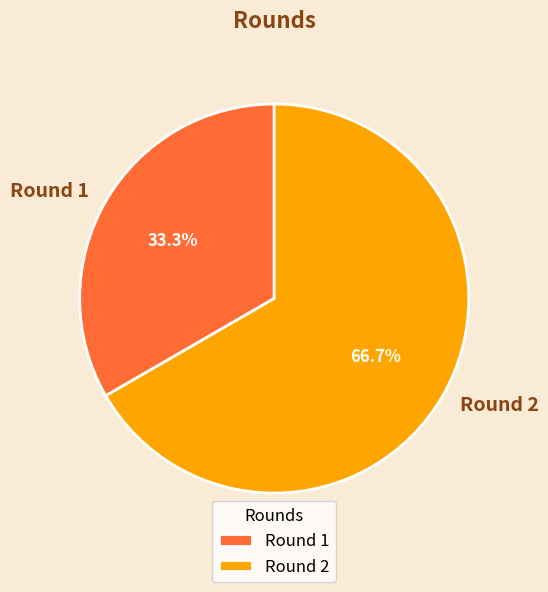

True or false: Round 2 accounts for 67% of the total.

True